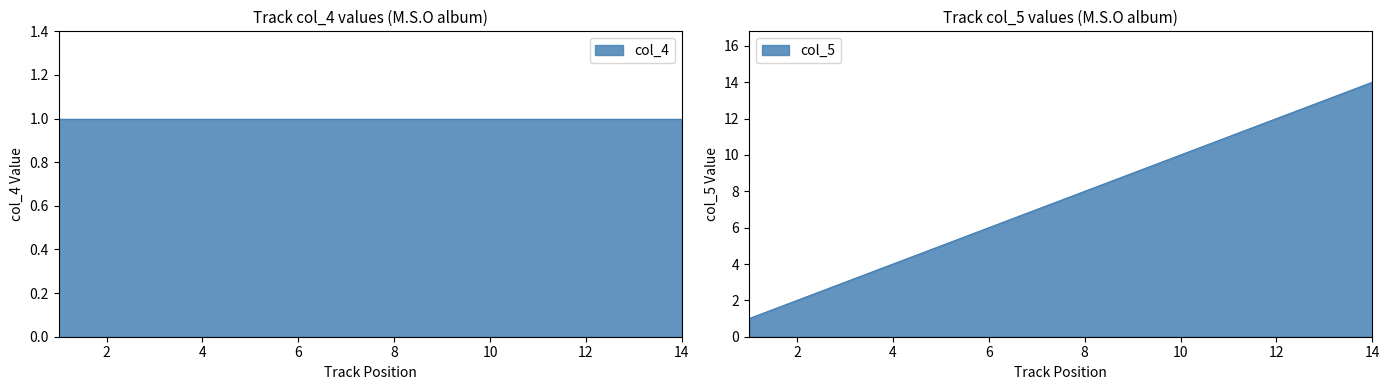

Which category has the lowest value across all series?

1